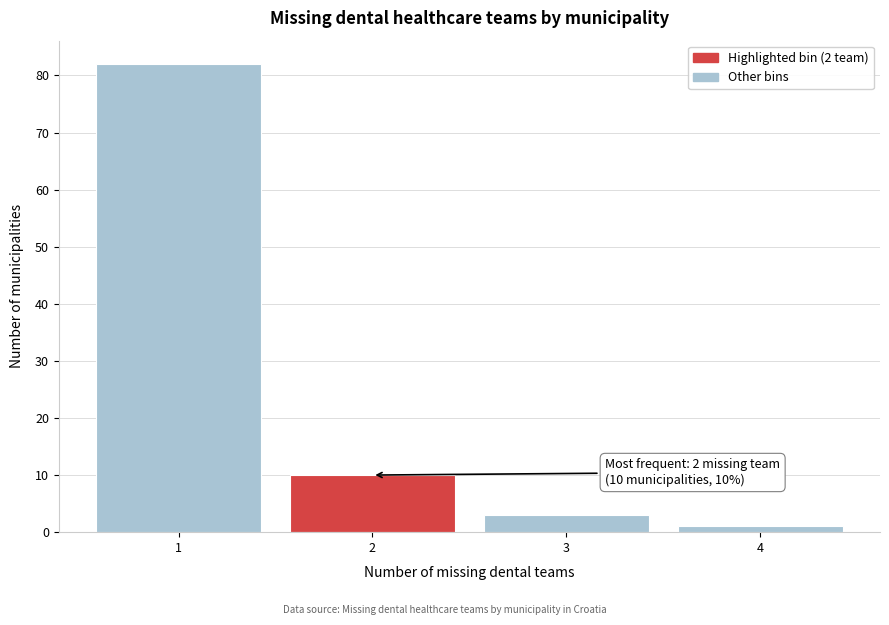

Which range on the x-axis has the tallest bar?

0.5 to 1.5